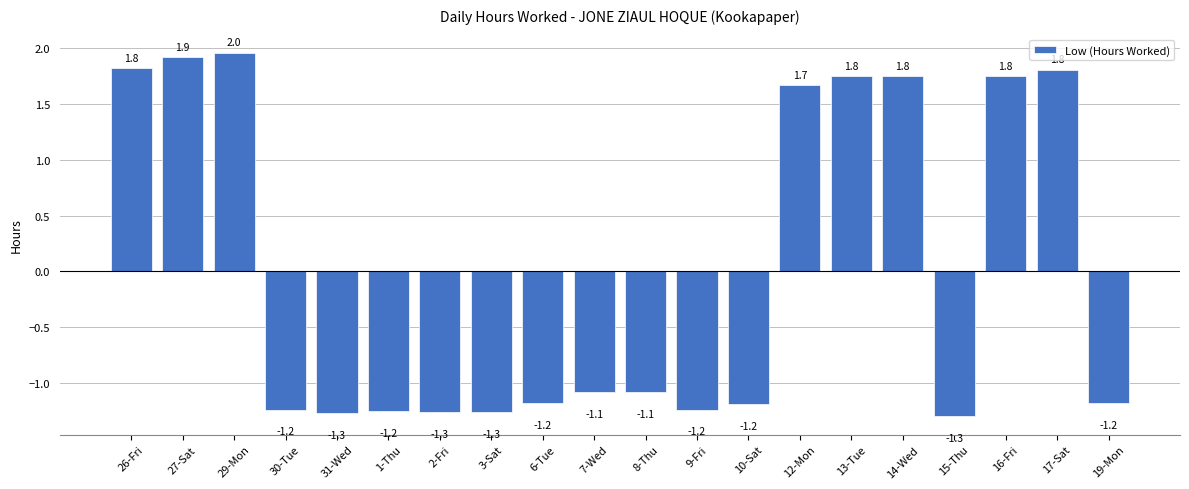

What is the difference between the second highest and minimum values?

3.2